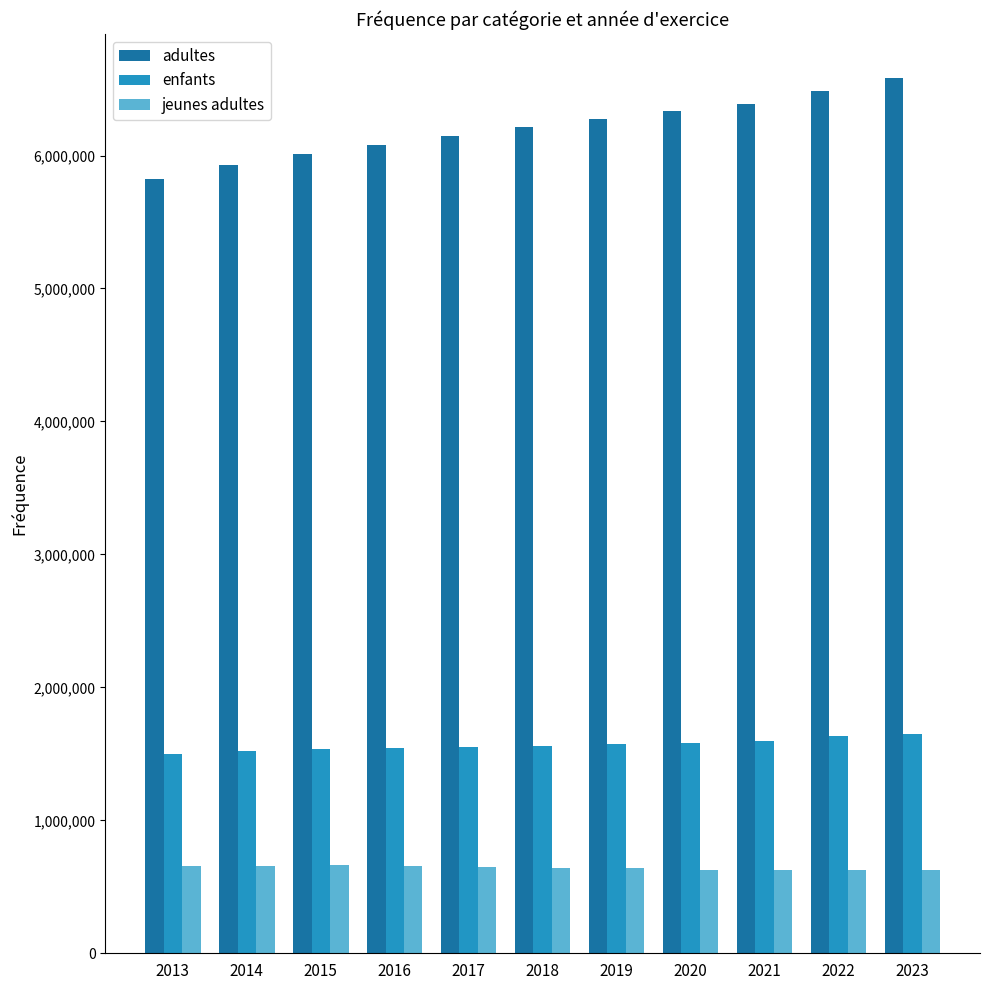

What are all the series names shown in the legend?

adultes, enfants, jeunes adultes